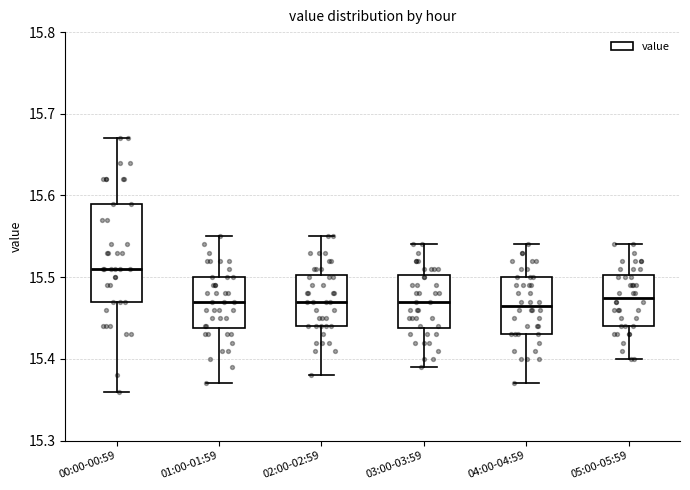

Which box is the tallest, from its lower edge to its upper edge?

00:00-00:59